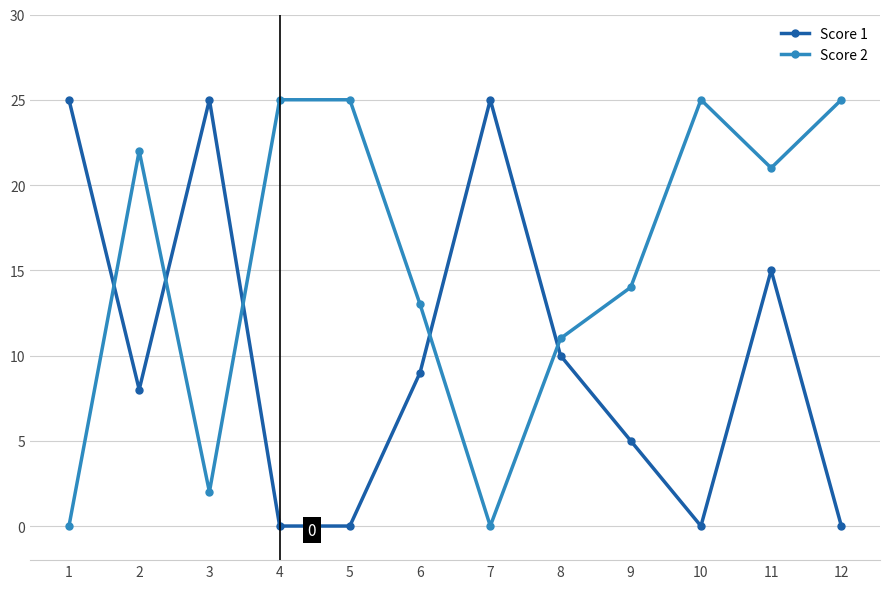

Reading left to right, extract all data points from this chart.

Score 1: 1=25	2=8	3=25	4=0	5=0	6=9	7=25	8=10	9=5	10=0	11=15	12=0
Score 2: 1=0	2=22	3=2	4=25	5=25	6=13	7=0	8=11	9=14	10=25	11=21	12=25